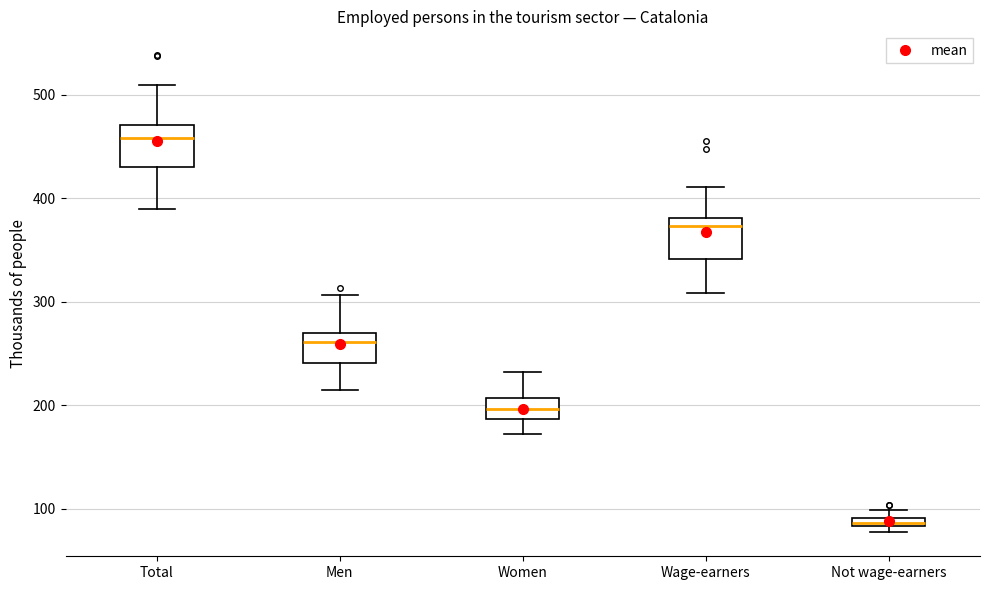

Where is the upper edge of the box for Not wage-earners on the y-axis? The values are not printed on the chart, so give them approximately, as read against the axis.

90